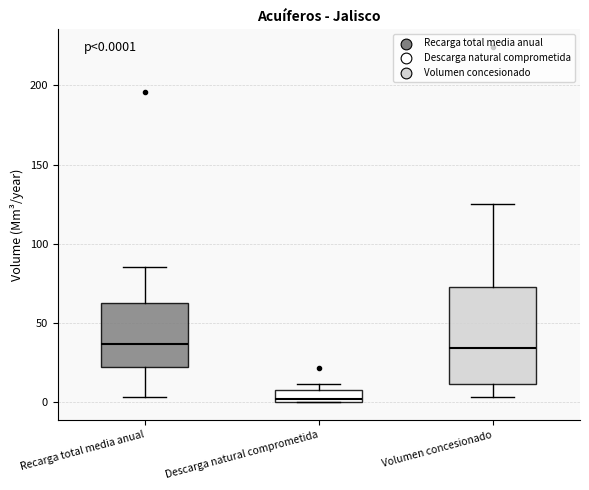

Which box has the lowest median line?

Descarga natural comprometida